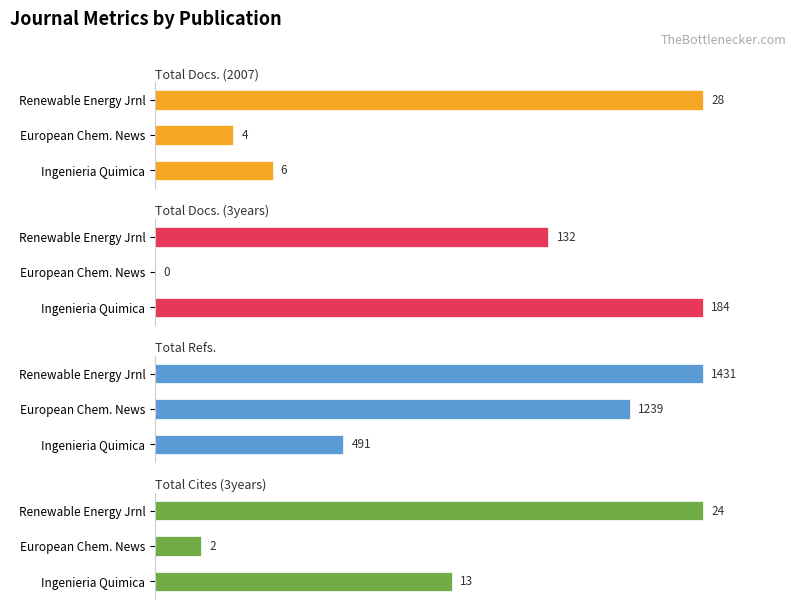

The Total Docs. (3years) series shows 102.8 at Renewable Energy Jrnl. True or false?

False